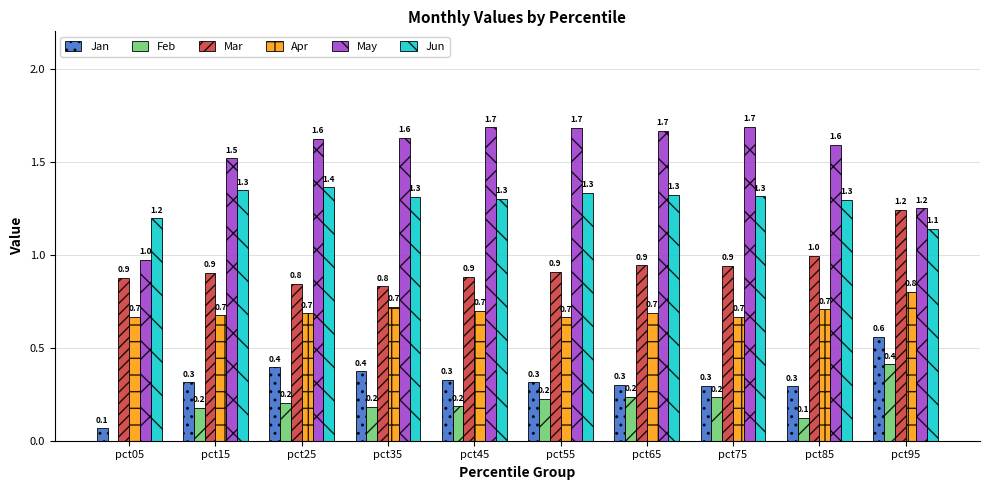

Are the bars grouped side by side (vs. stacked)?

Yes